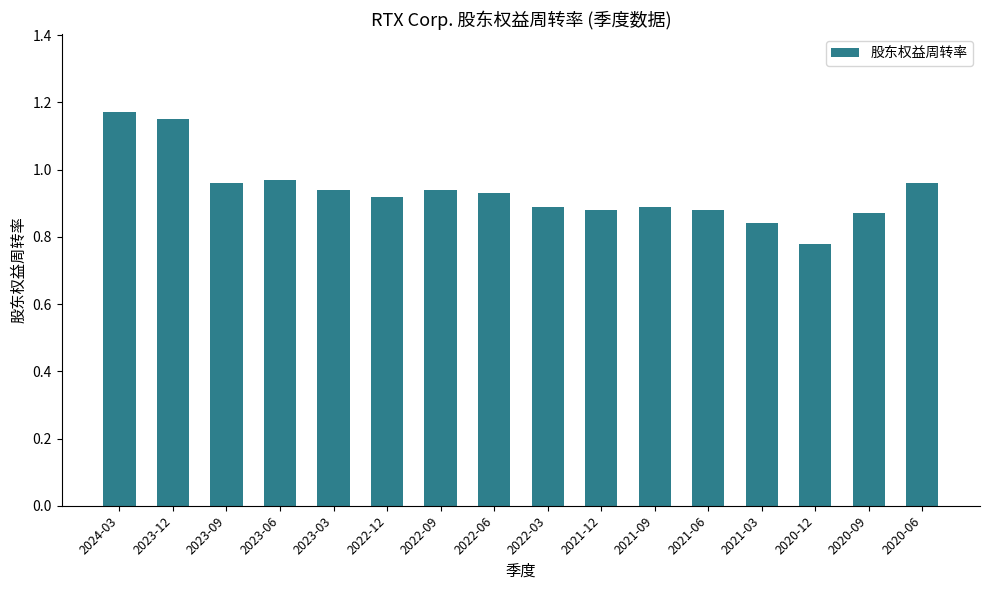

What is the sum of the values at 2021-06 and 2022-12?

1.8